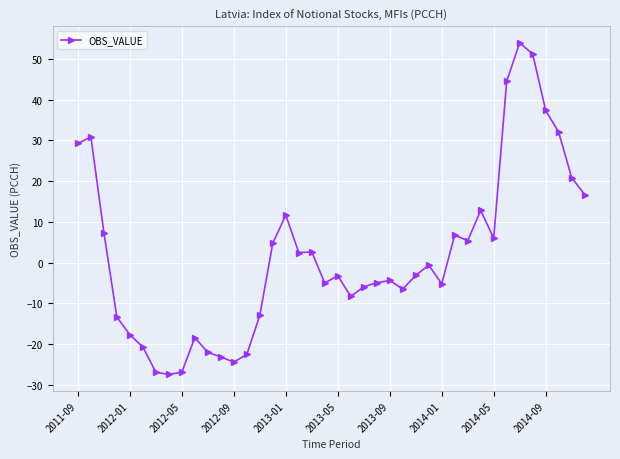

True or false: the data has more than 0 interior local peaks.

True